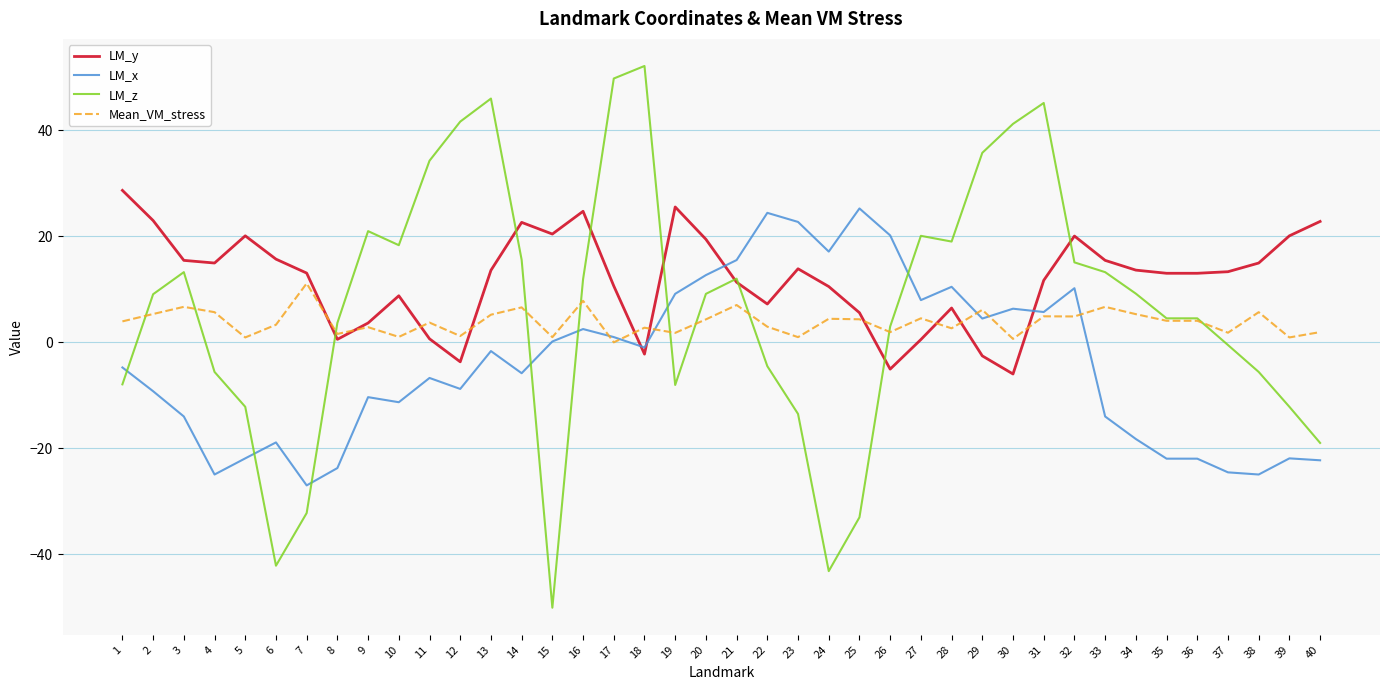

What is the highest value of the Mean_VM_stress series?

11.1